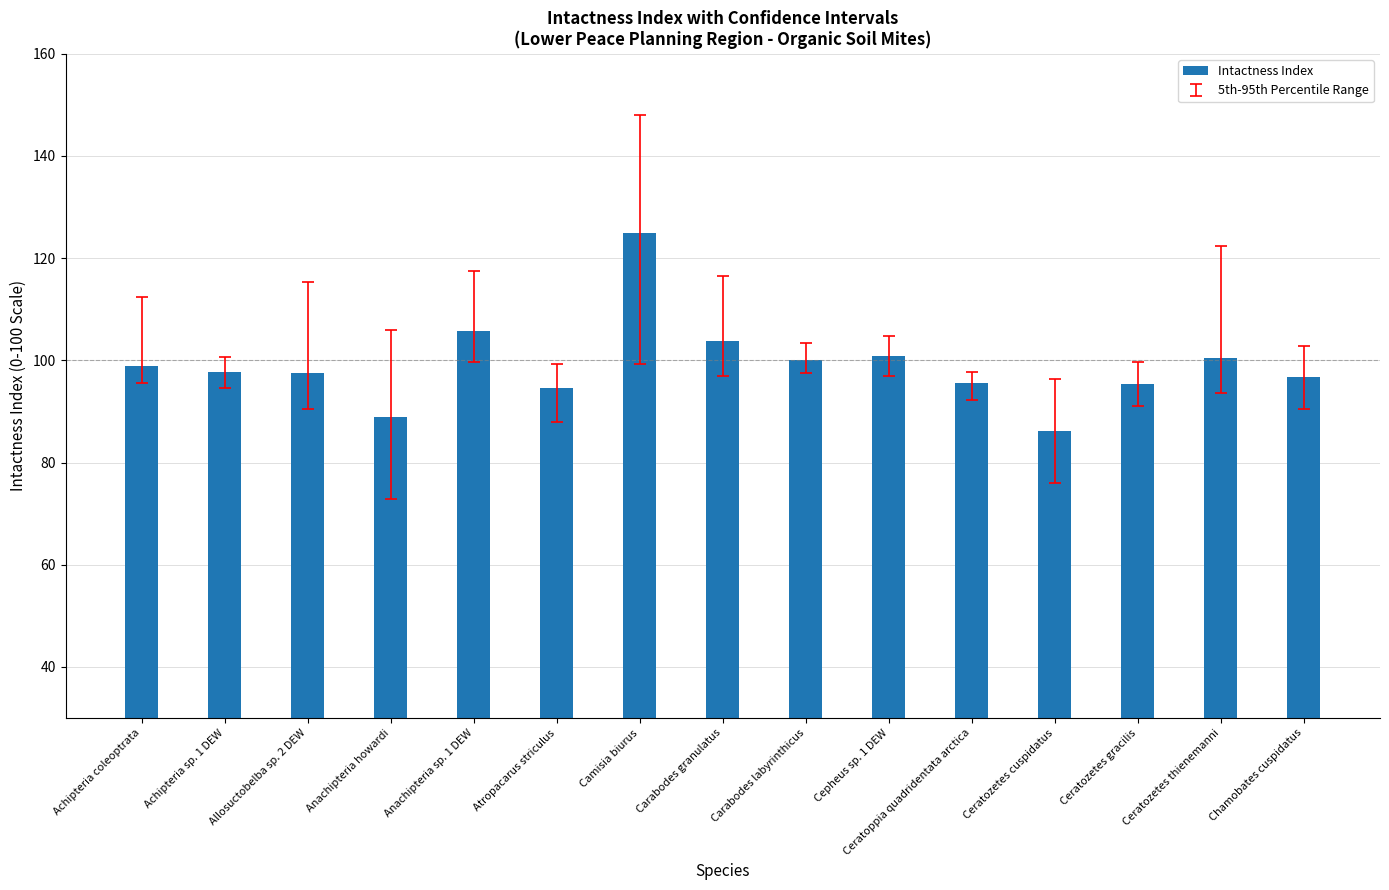

Read the value at Ceratozetes gracilis.

95.4